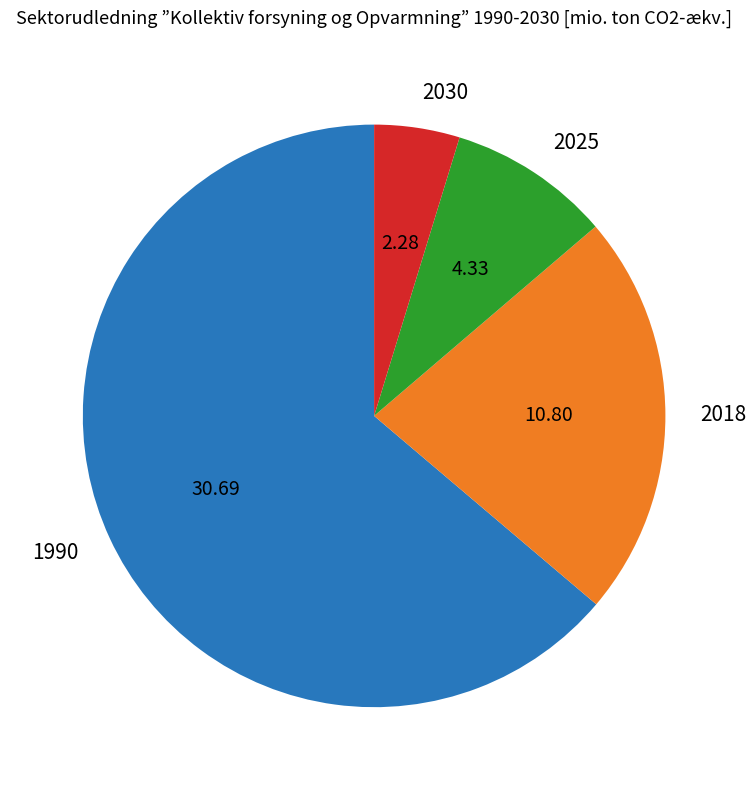

What is the ratio of the value at 2018 to the value at 1990?

0.4